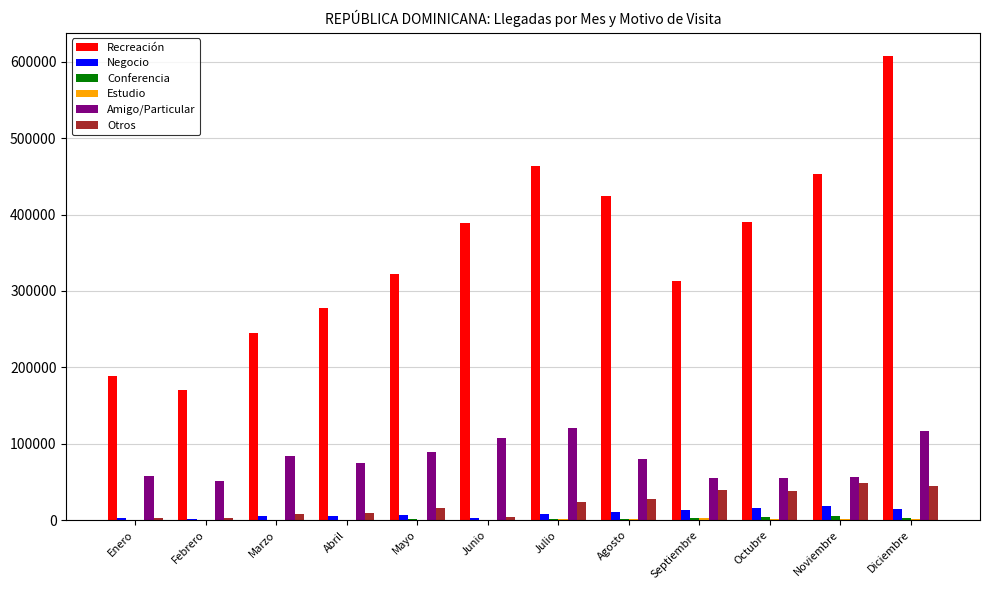

Between Septiembre and Octubre, which series saw the biggest shift?

Recreación